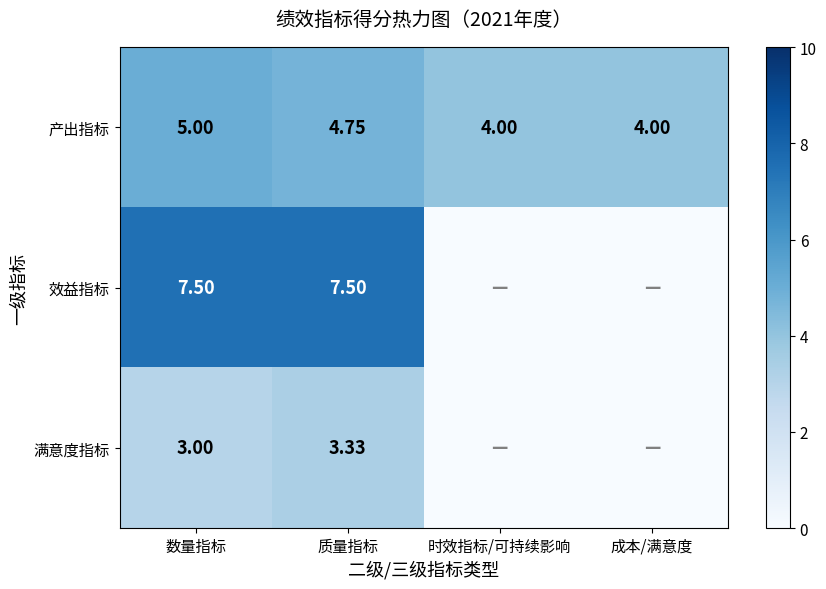

At 质量指标, list the series in order from largest to smallest.

效益指标, 产出指标, 满意度指标